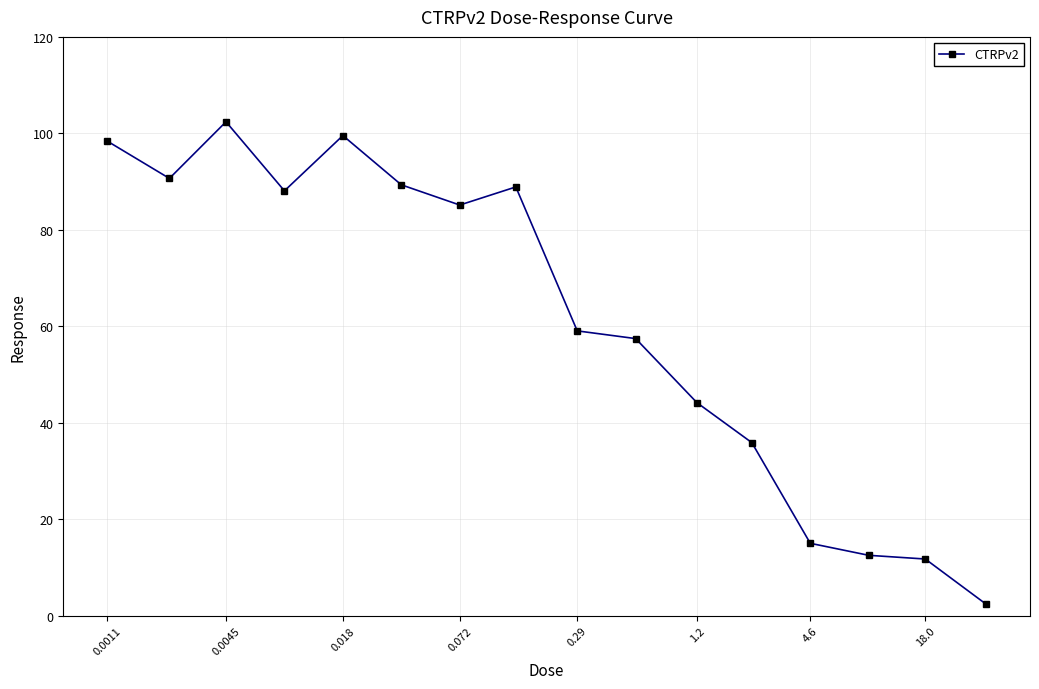

What is the difference between the second highest and second lowest values?

87.8